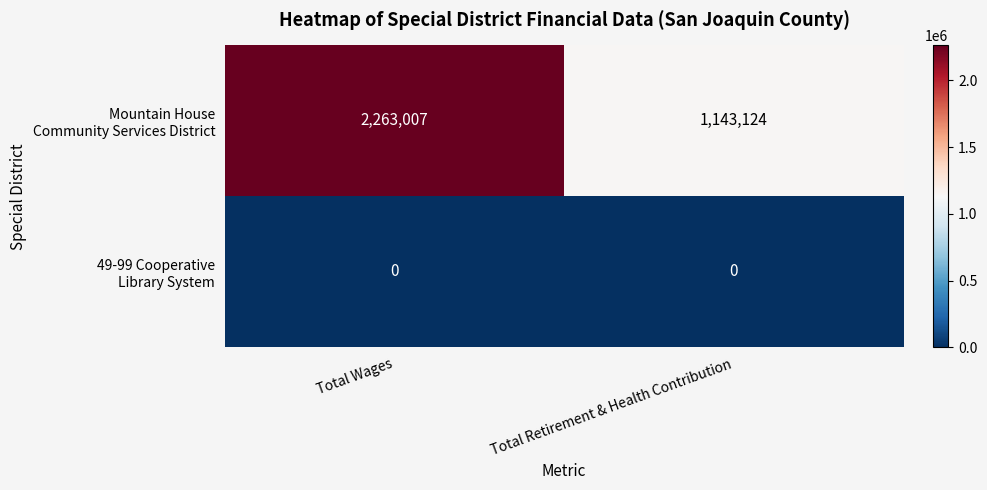

What is the greatest value displayed?

2263007